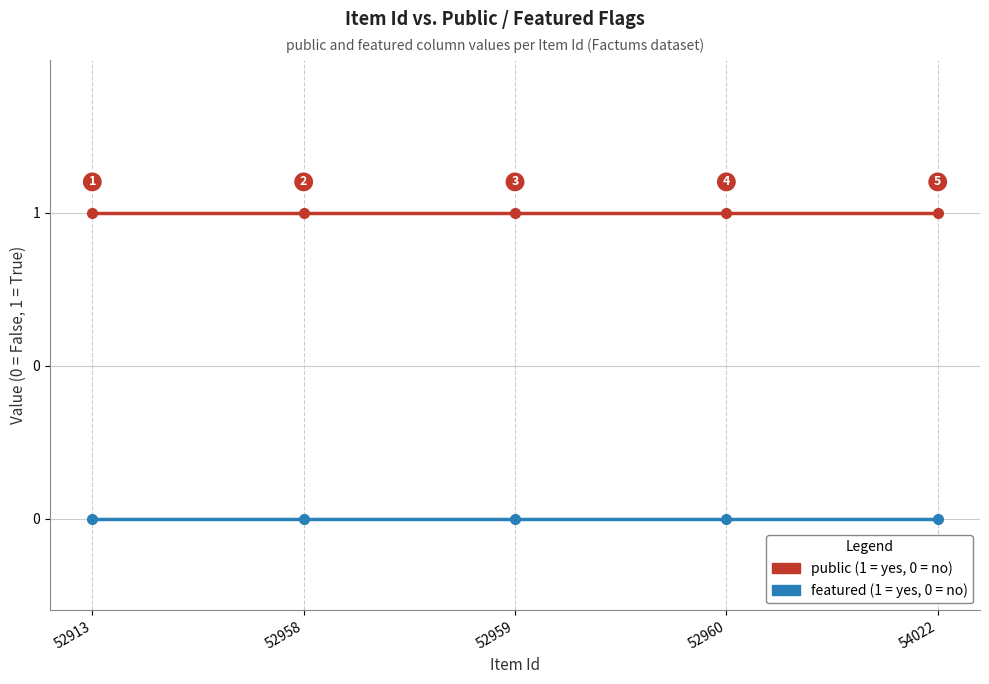

Does the chart have visible grid lines?

Yes